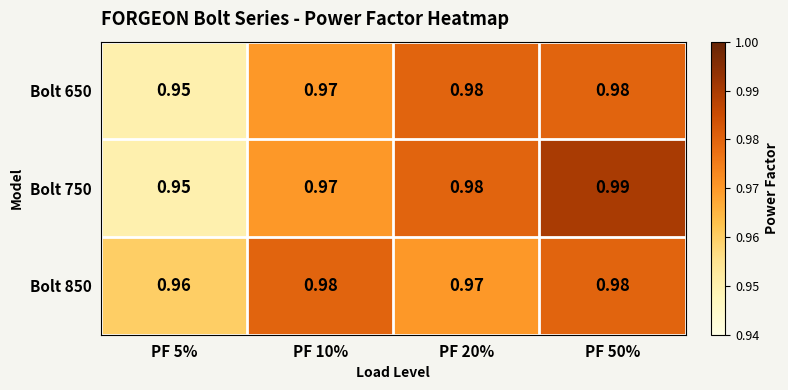

At which category is the sum across all series the highest?

PF 50%